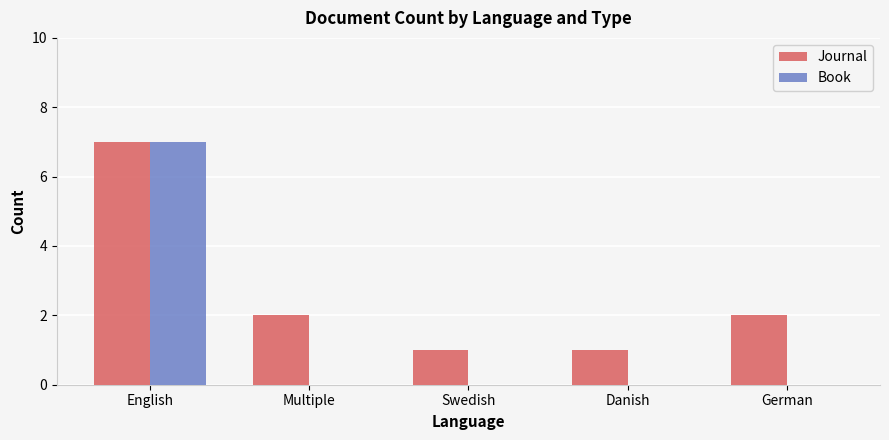

How many categories are shown in the chart?

5